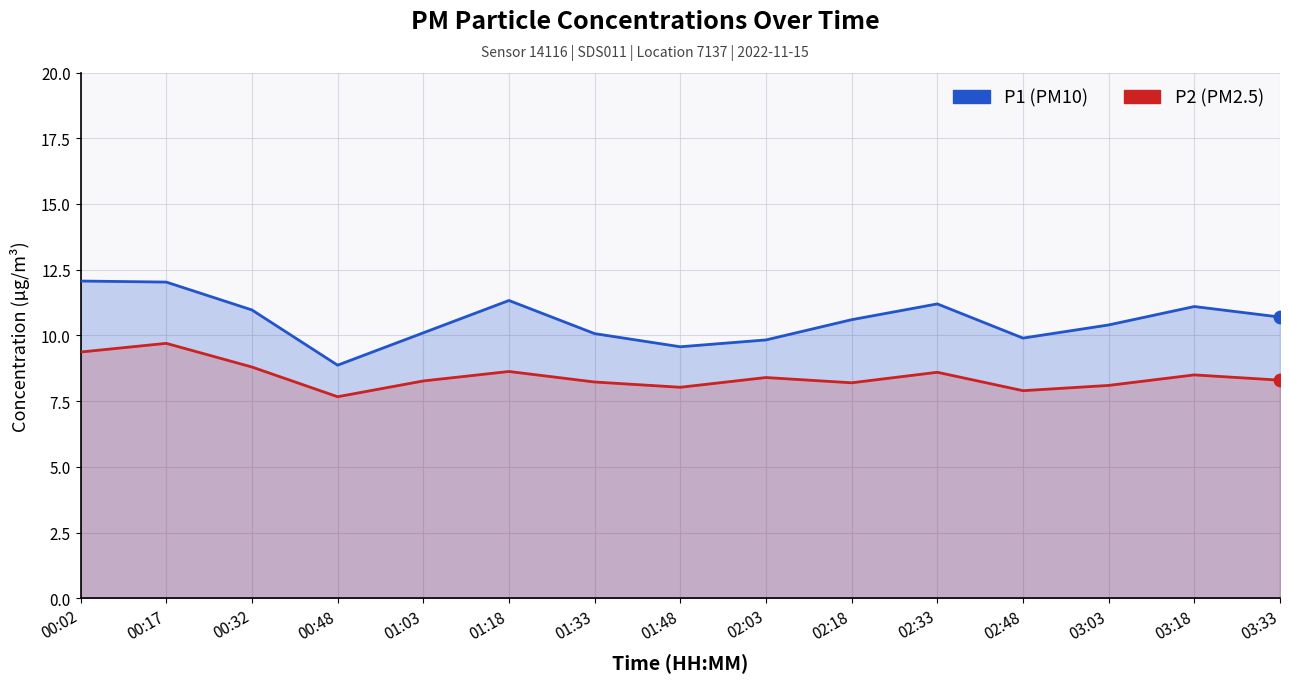

At which category is the sum across all series the highest?

00:17